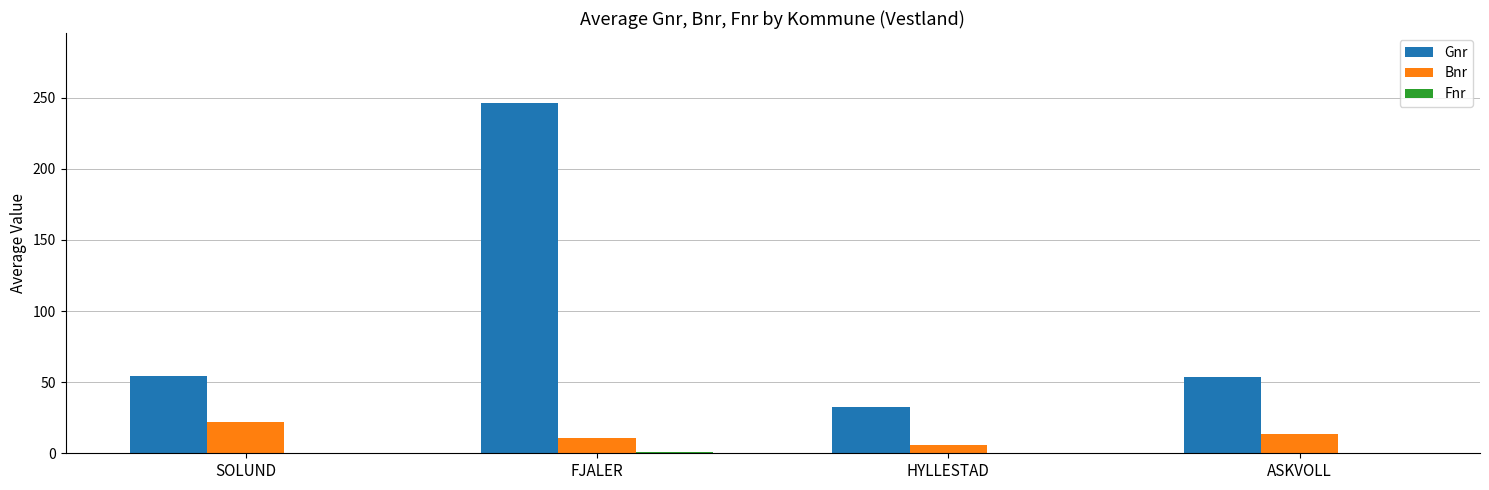

Which series has the largest total across all categories?

Gnr